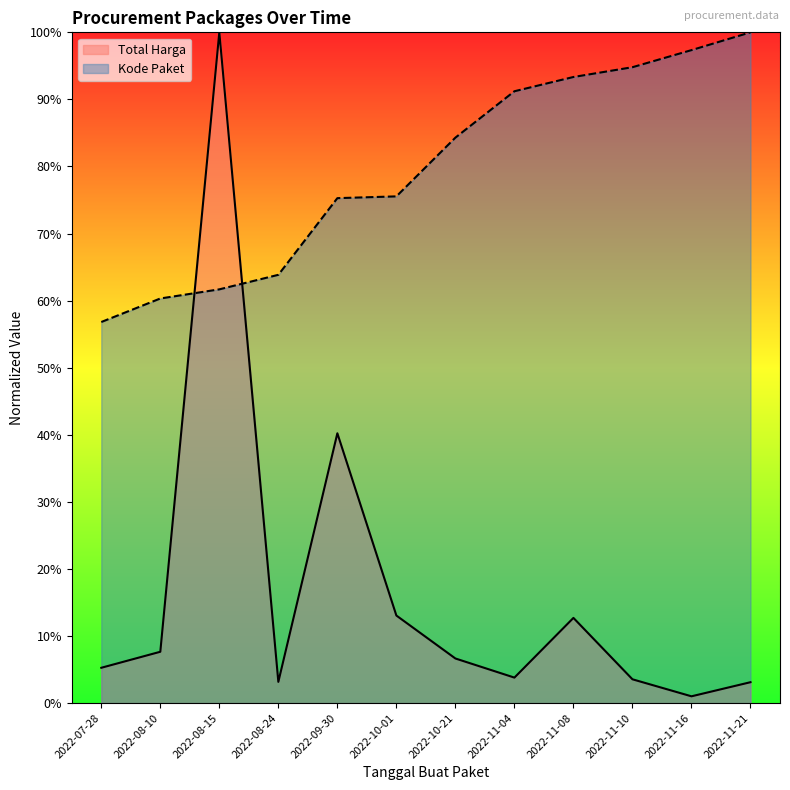

Reading left to right, extract all data points from this chart.

Total Harga: 2022-07-28=0.1	2022-08-10=0.1	2022-08-15=1.0	2022-08-24=0.0	2022-09-30=0.4	2022-10-01=0.1	2022-10-21=0.1	2022-11-04=0.0	2022-11-08=0.1	2022-11-10=0.0	2022-11-16=0.0	2022-11-21=0.0
Kode Paket: 2022-07-28=0.6	2022-08-10=0.6	2022-08-15=0.6	2022-08-24=0.6	2022-09-30=0.8	2022-10-01=0.8	2022-10-21=0.8	2022-11-04=0.9	2022-11-08=0.9	2022-11-10=0.9	2022-11-16=1.0	2022-11-21=1.0